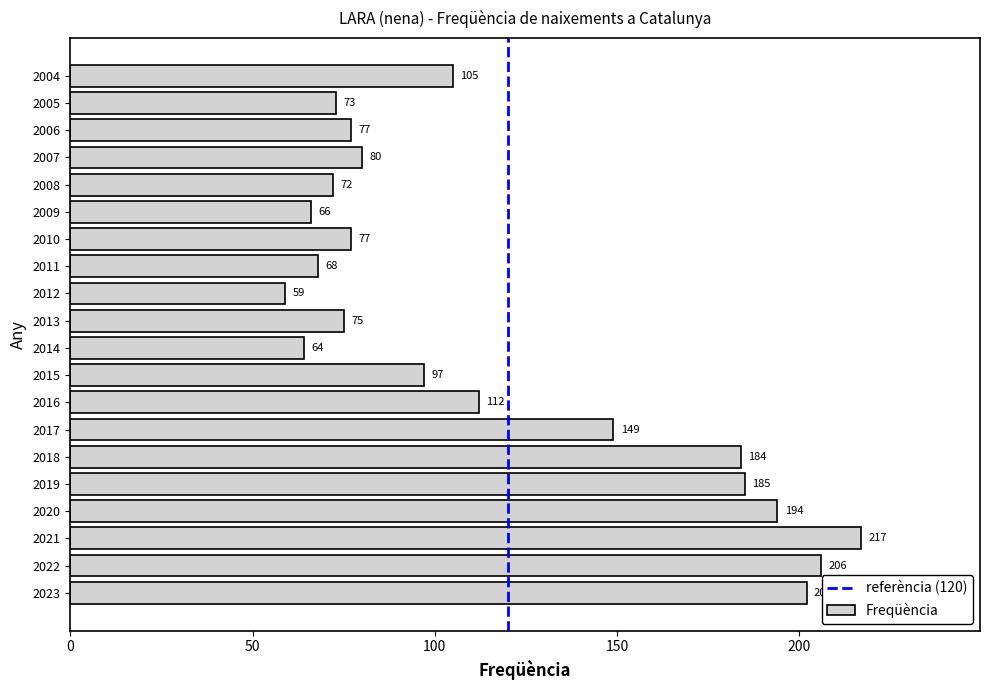

Between 2011 and 2005, which is larger?

2005